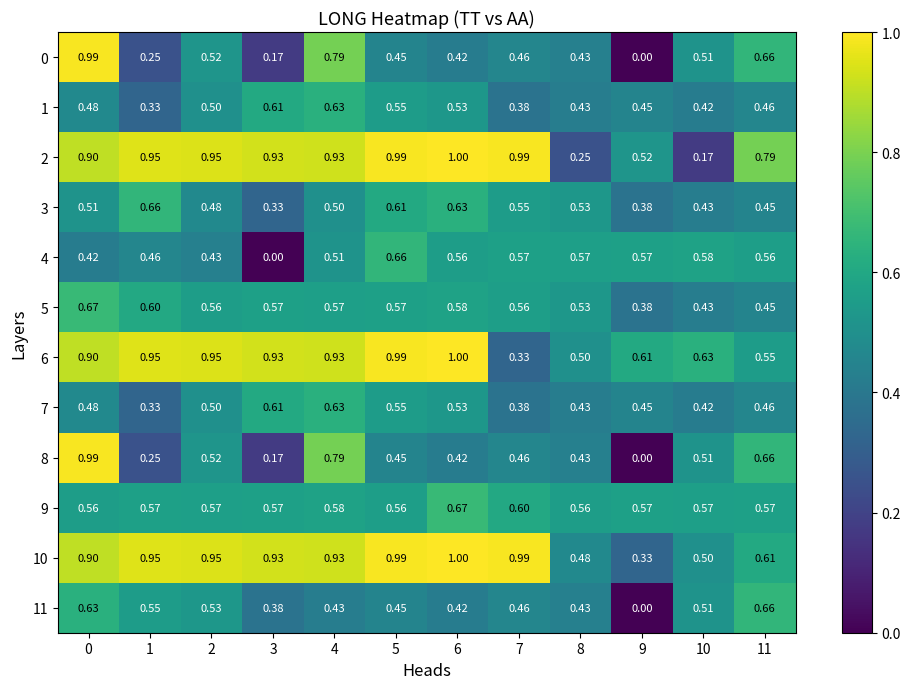

Is the value of 5 at 10 greater than the value of 1 at 5?

No